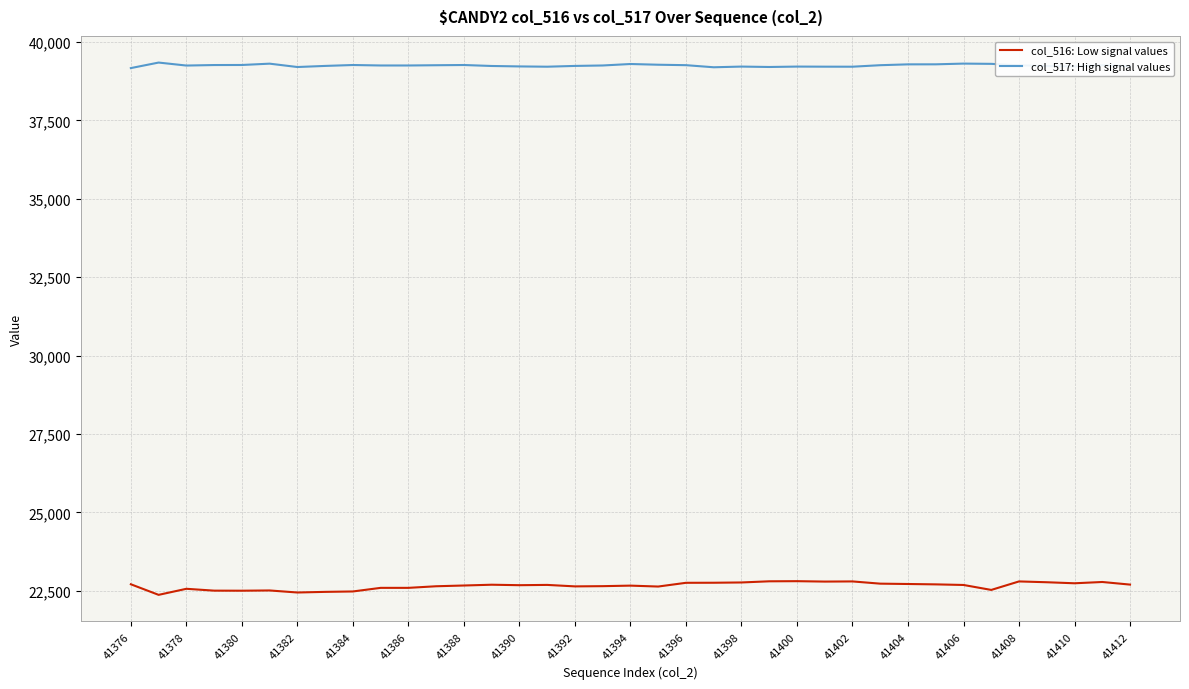

True or false: col_517: High signal values and col_516: Low signal values cross at least once.

False